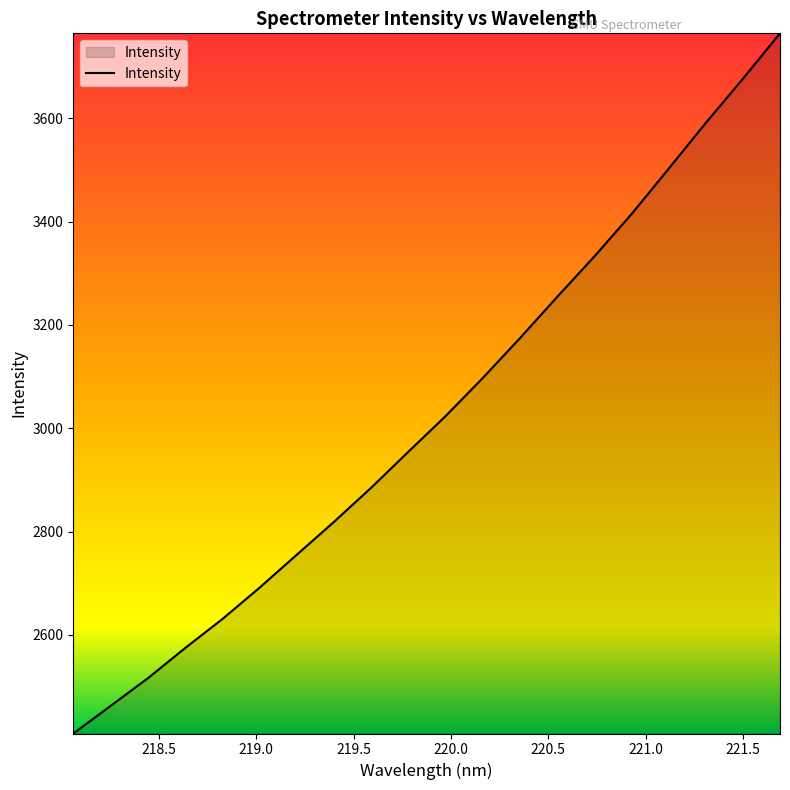

What is the maximum value shown in the chart?

3764.4